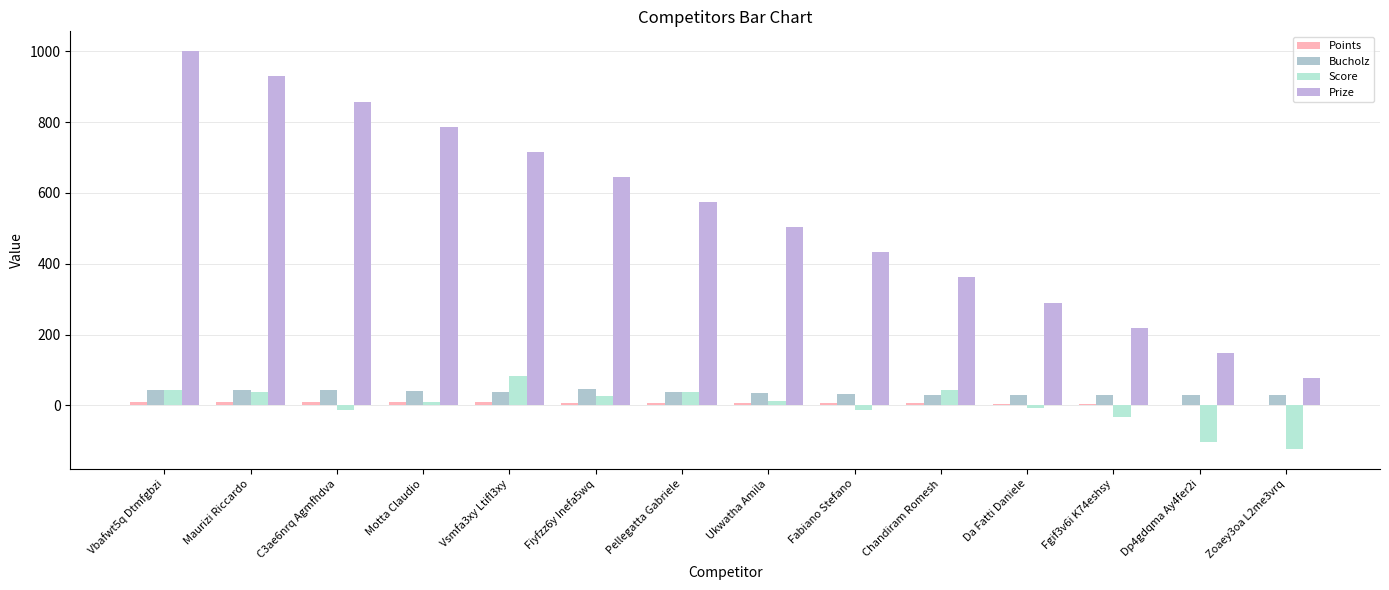

What is the value of the Score bar at the 5th from the left?

82